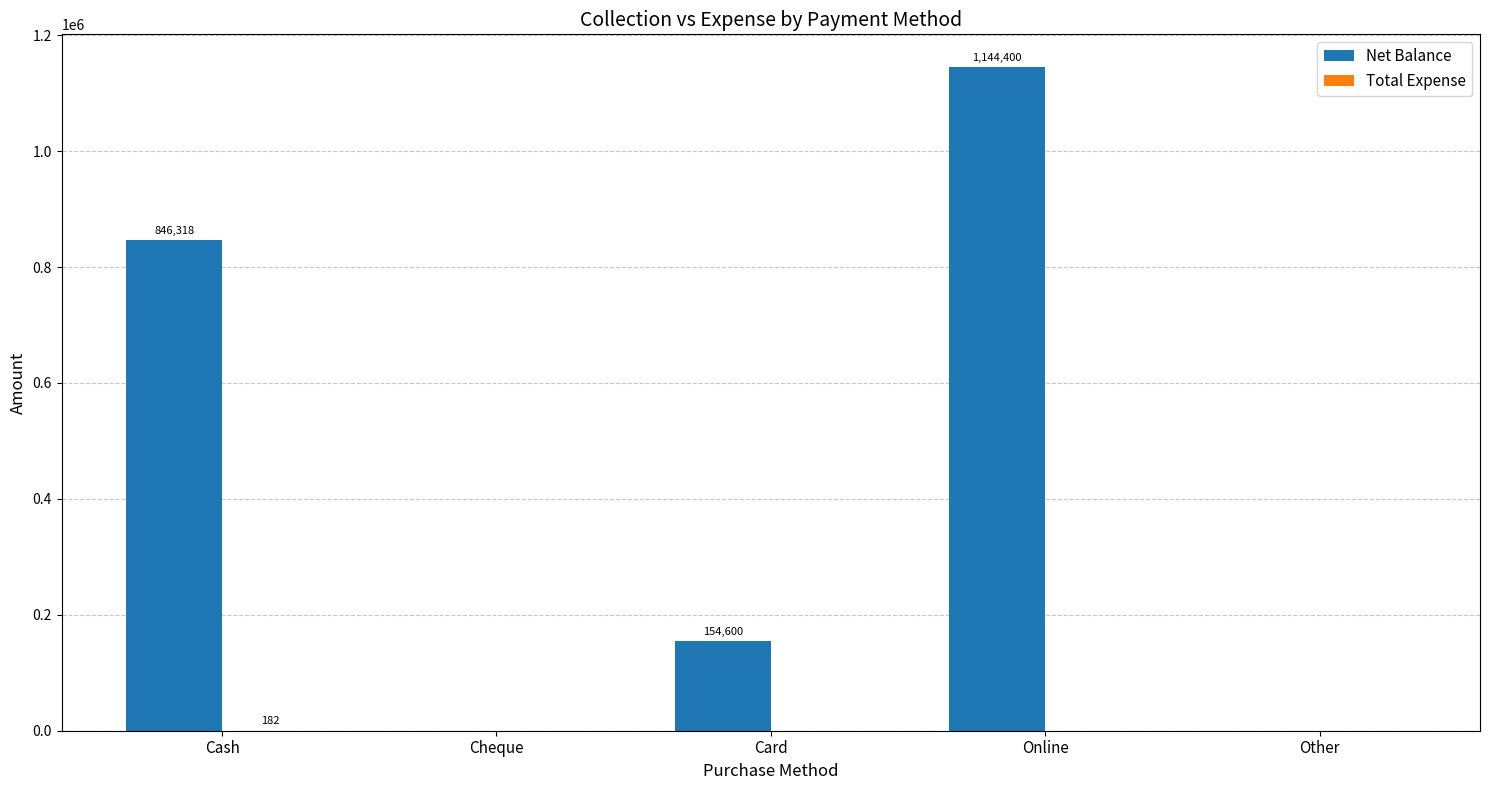

What is the total value across all series at Online?

1144400